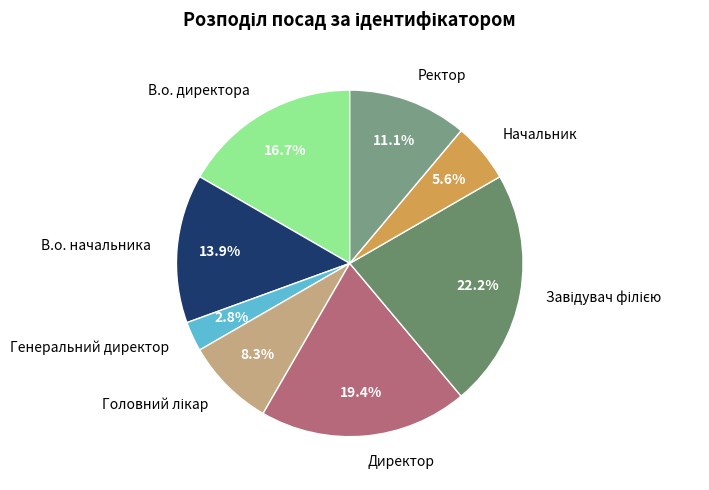

How many slices are in this pie chart?

8